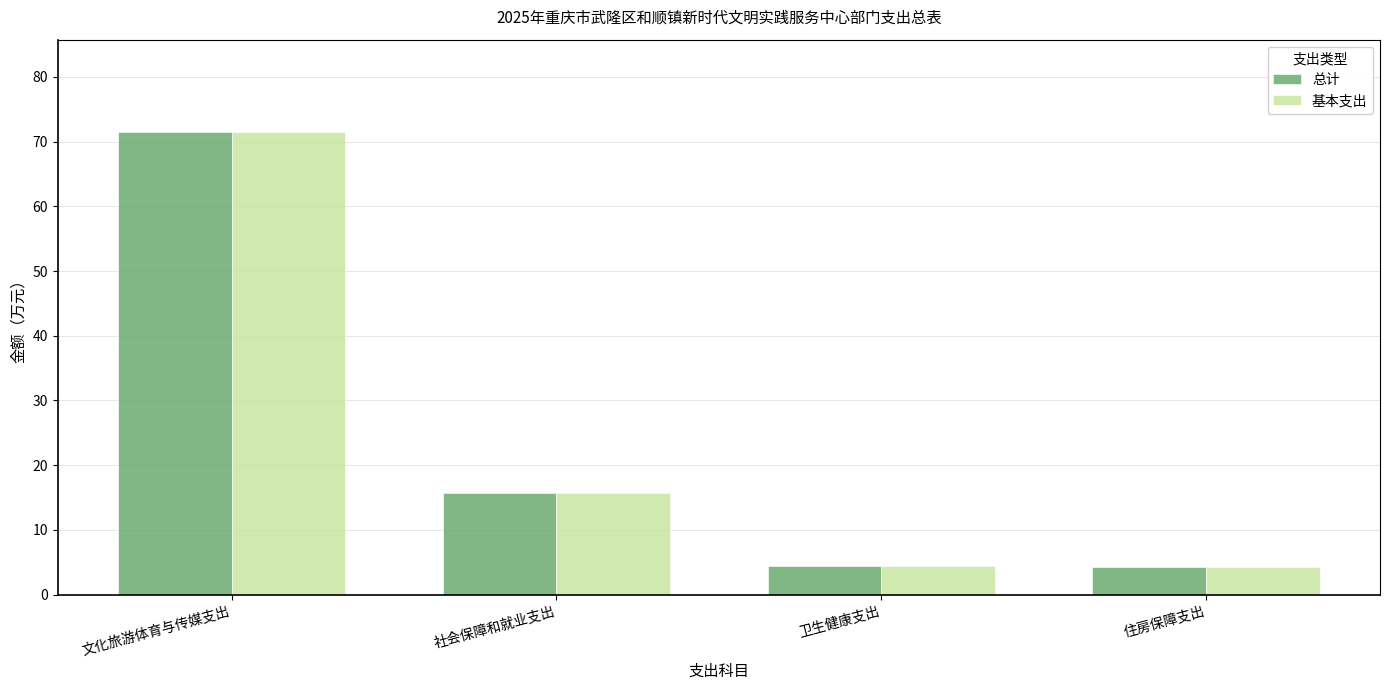

What is the label of the 1st bar from the left?

文化旅游体育与传媒支出